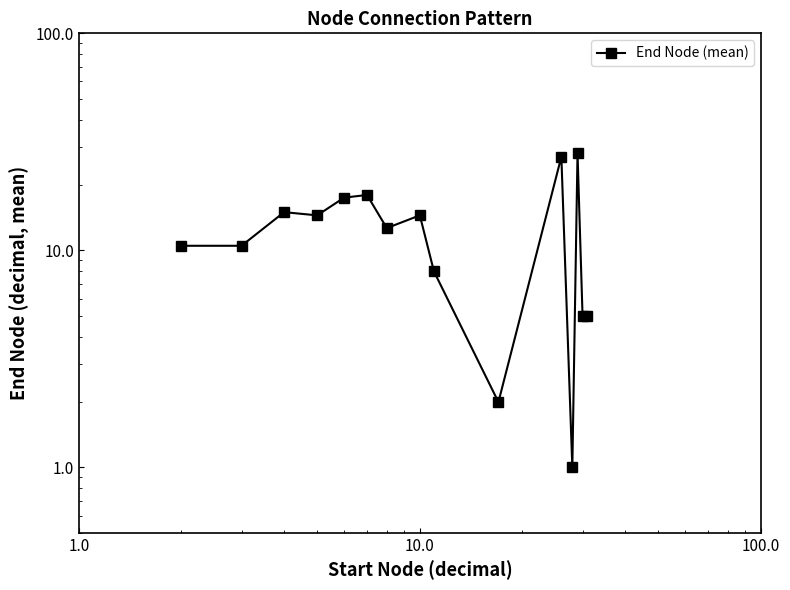

What is the difference between the maximum and minimum values?

27.0